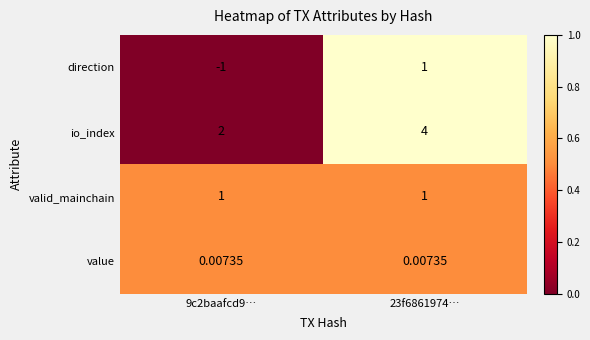

Rank the series at 9c2baafcd9… from highest to lowest value.

io_index, valid_mainchain, value, direction